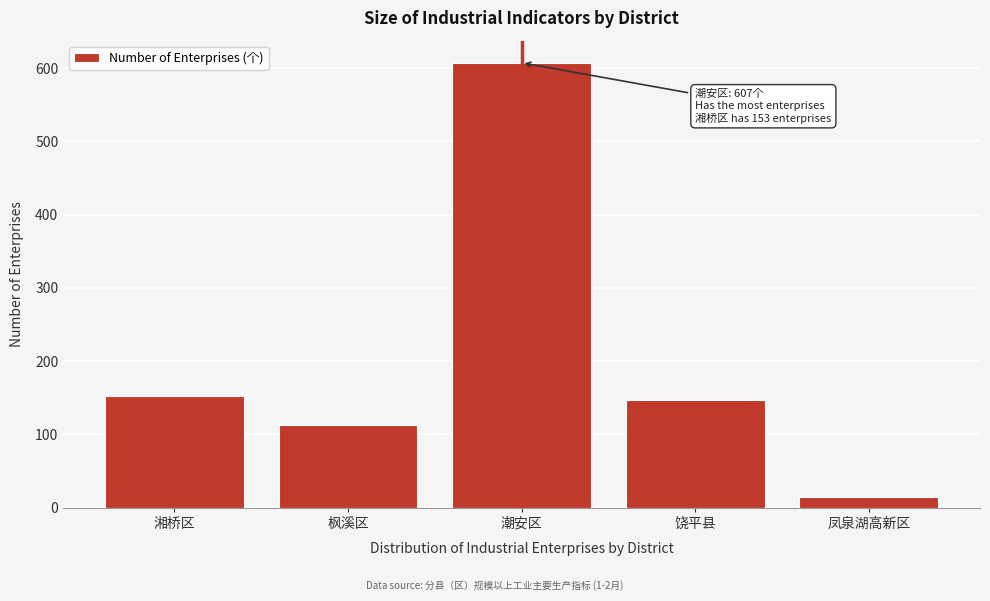

Reading right to left, what are all the values shown in this chart?

凤泉湖高新区=14	饶平县=147	潮安区=607	枫溪区=113	湘桥区=153